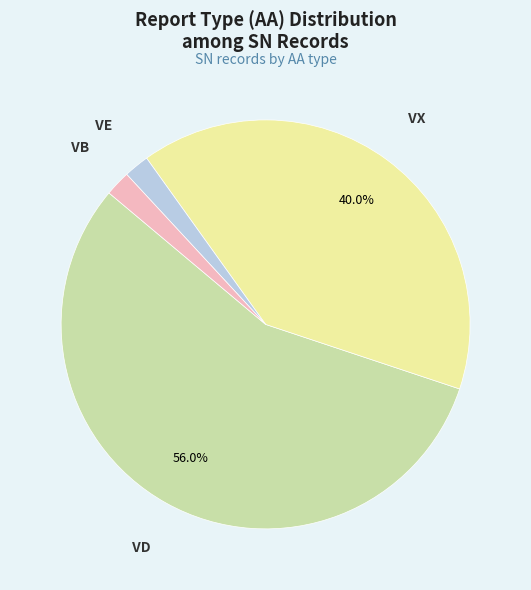

What is the largest slice in the pie chart?

VD